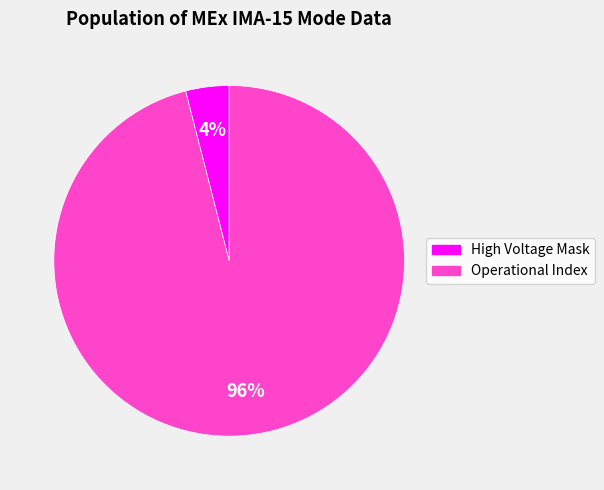

Count the number of slices in the pie.

2